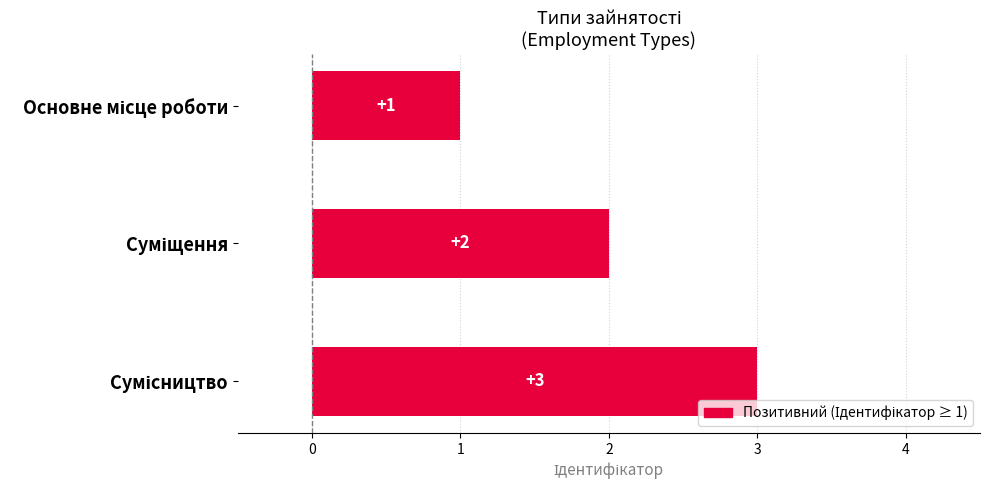

What is the value of the 1st bar from the top?

1